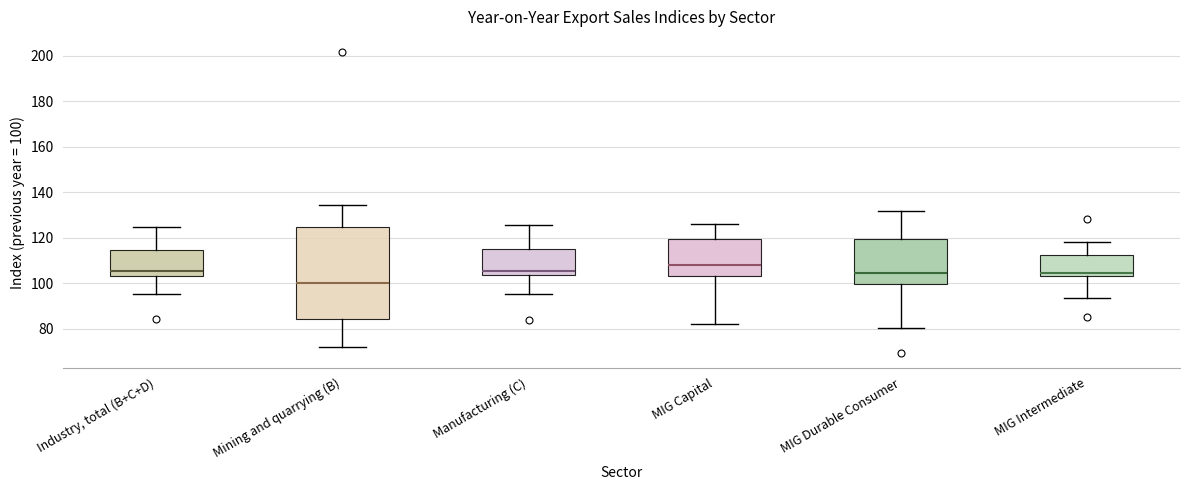

Where is the lower edge of the box for MIG Durable Consumer on the y-axis? The values are not printed on the chart, so give them approximately, as read against the axis.

100